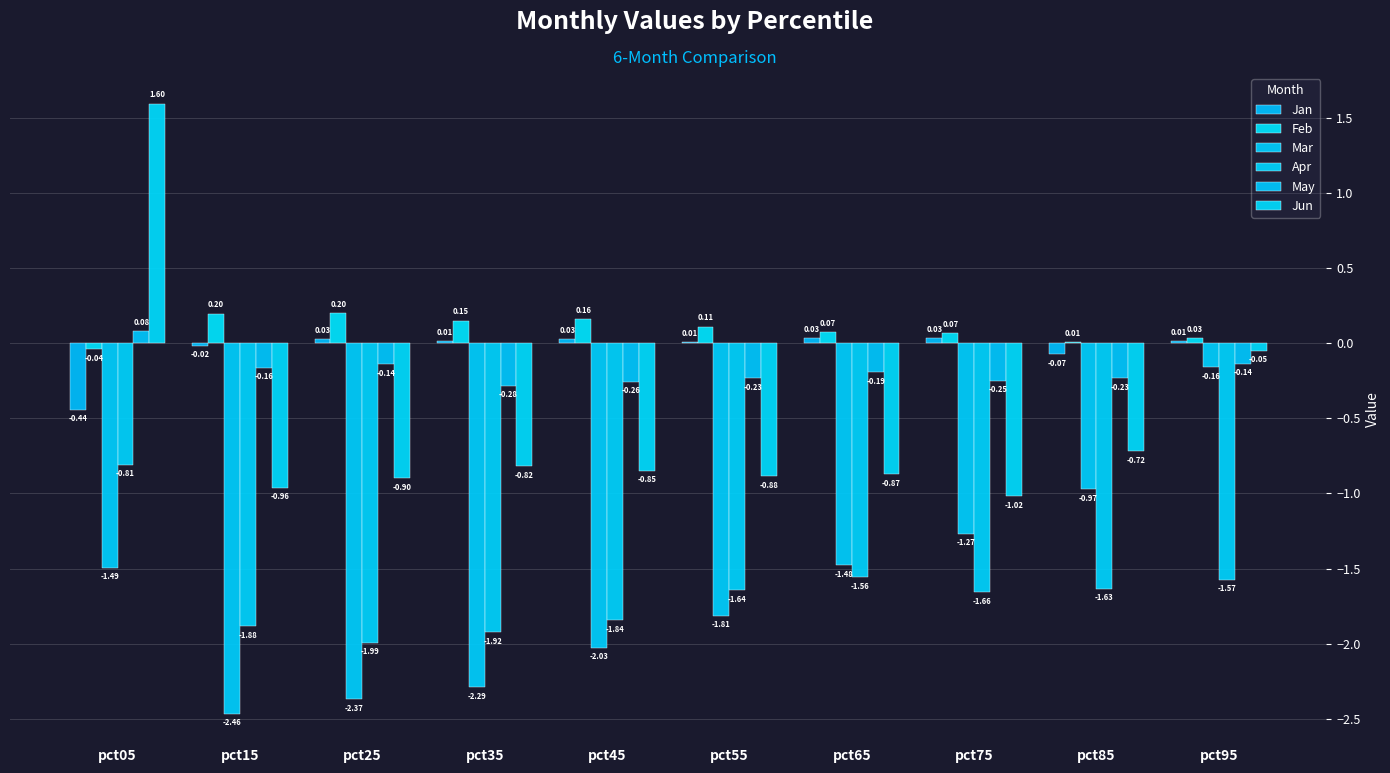

What is the total value across all series at pct25?

-5.2